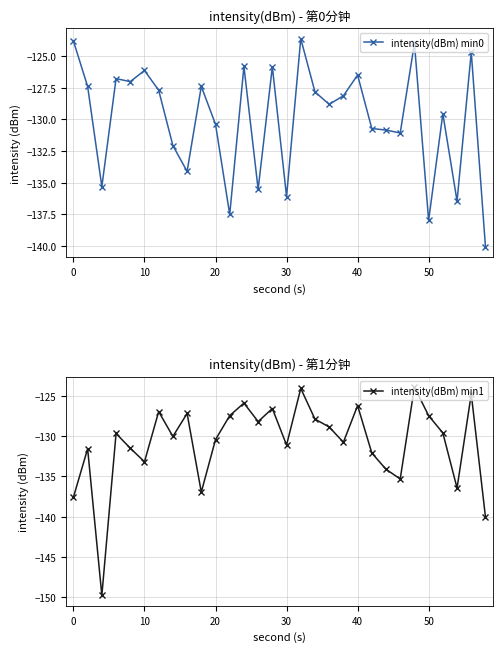

How many categories are shown in the chart?

30